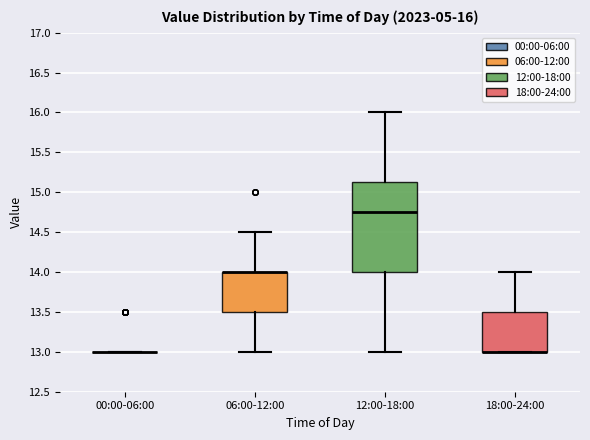

Comparing the boxes themselves (not the whiskers), which one is the tallest?

12:00-18:00